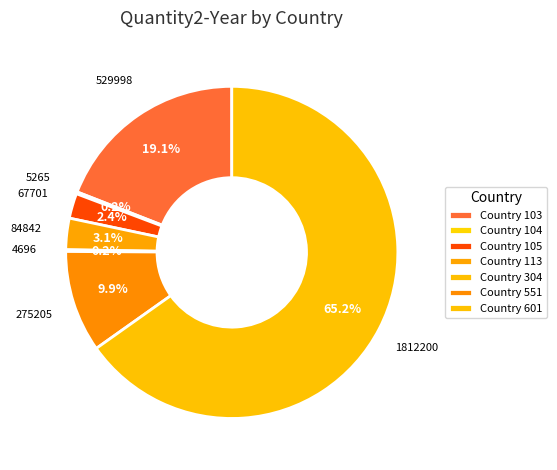

Is there any slice that represents more than half of the pie?

Yes